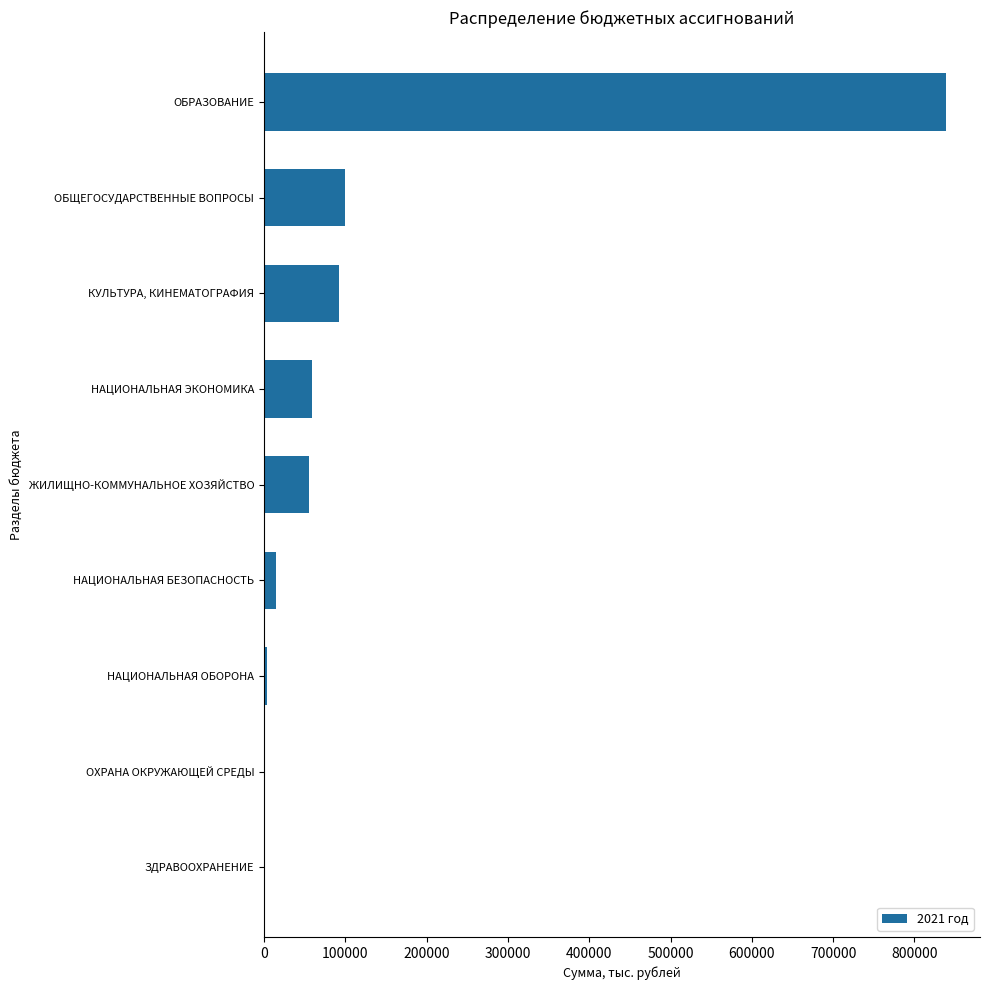

The value at ОБЩЕГОСУДАРСТВЕННЫЕ ВОПРОСЫ is 34356.9. True or false?

False